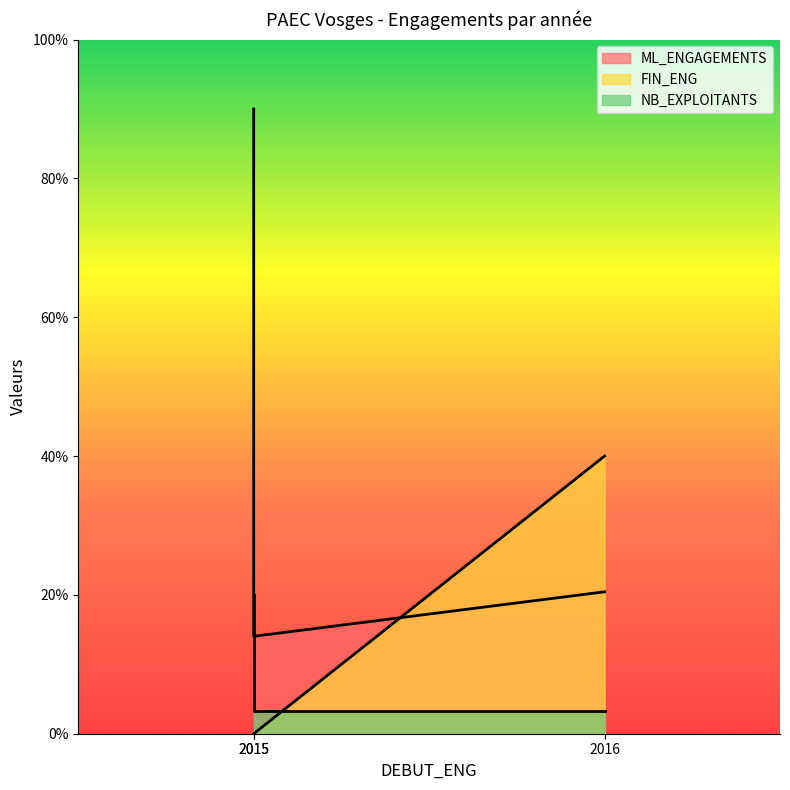

Between 2015 and 2016, which series saw the biggest shift?

ML_ENGAGEMENTS